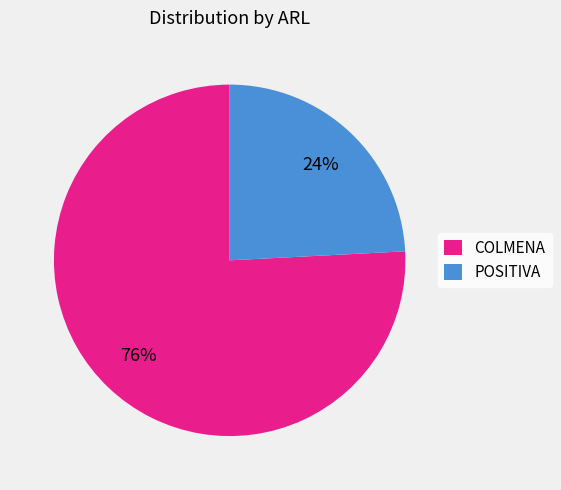

Combined, do POSITIVA and COLMENA account for over 50%?

Yes